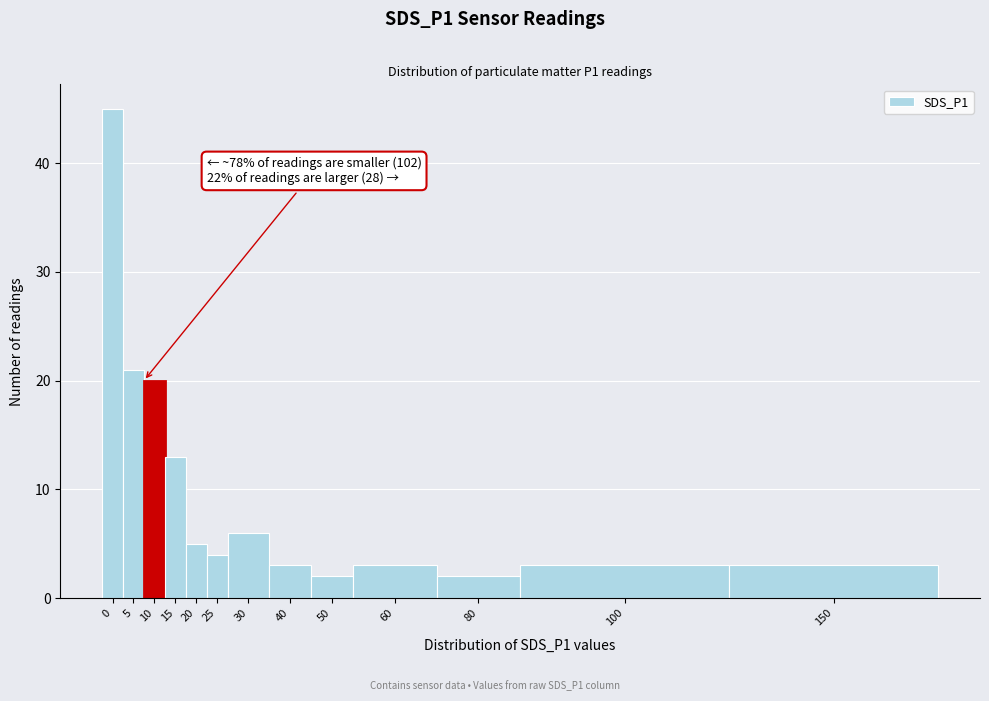

Reading right to left, list all the values displayed in this chart.

3	3	2	3	2	3	6	4	5	13	20	21	45